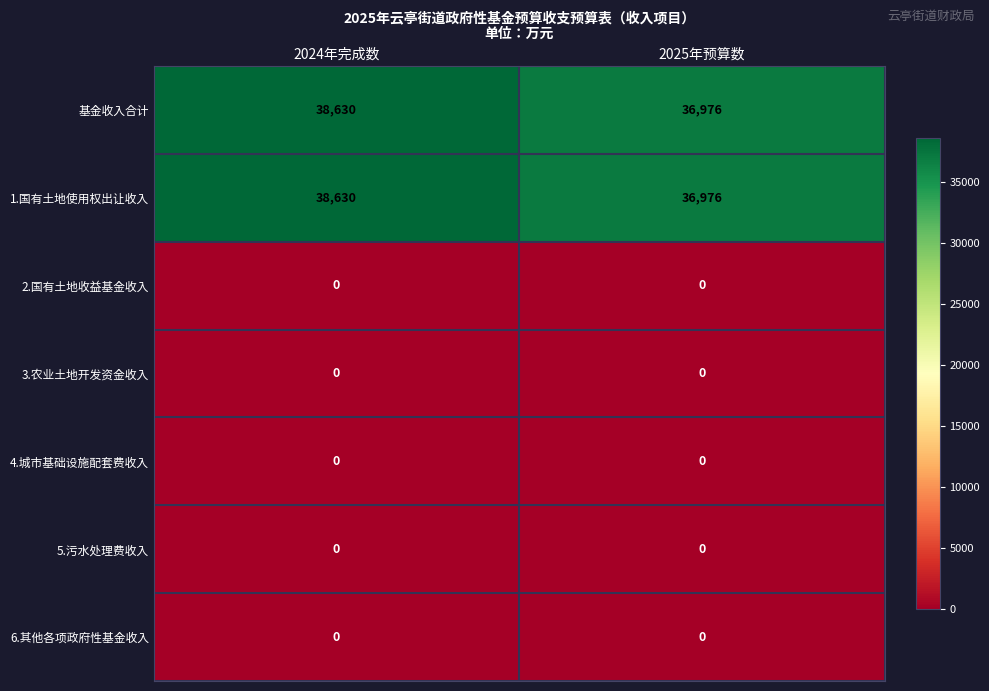

Is it true that 6.其他各项政府性基金收入 equals 0 at 2024年完成数?

True